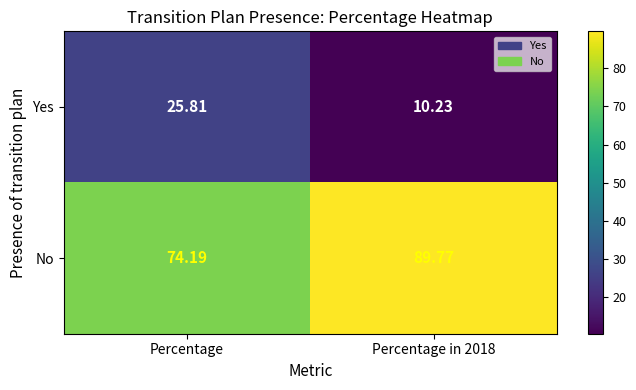

Is the value of No at Percentage greater than the value of Yes at Percentage?

Yes